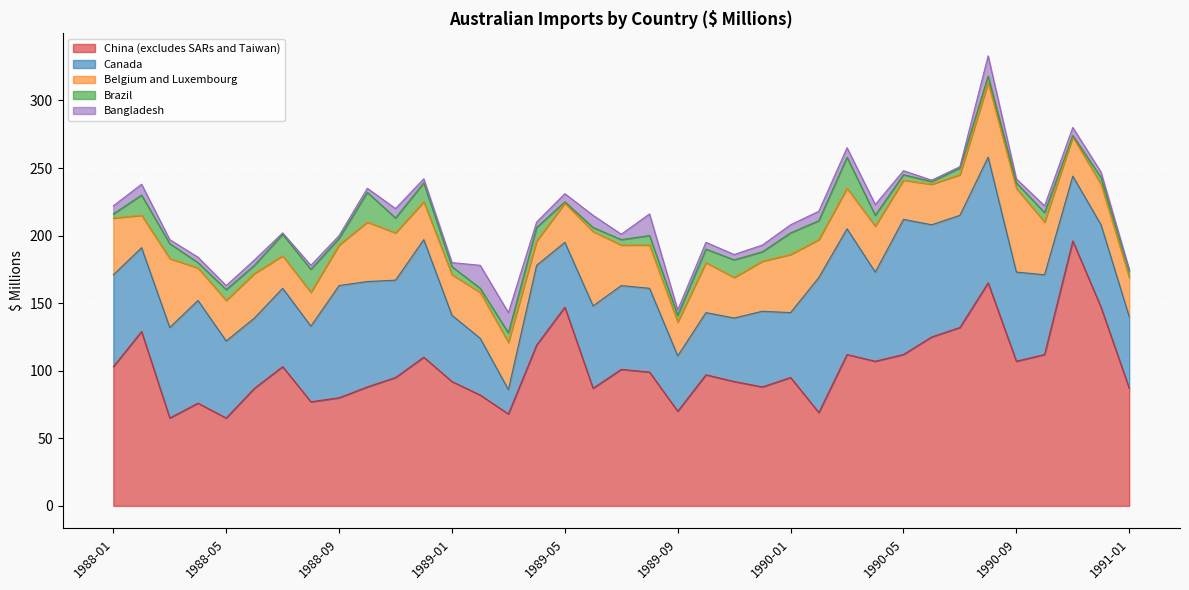

The Bangladesh series shows 8 at 1989-05. True or false?

False